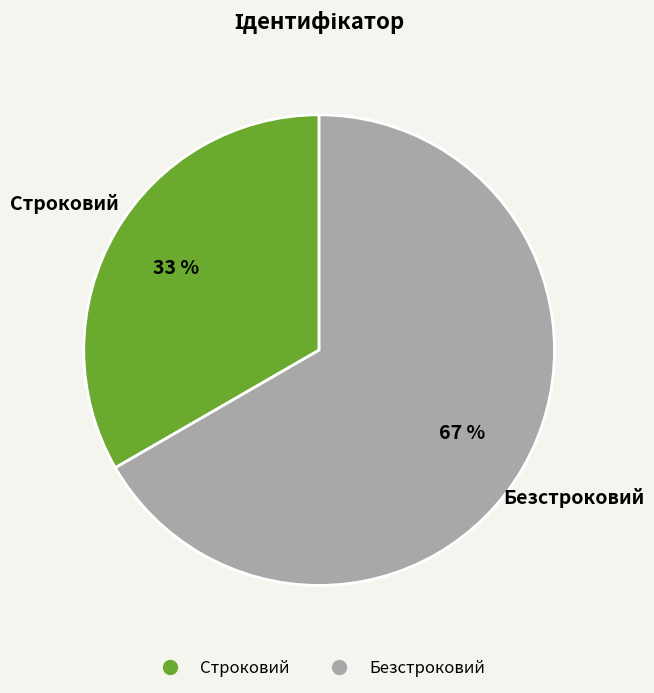

How many slices are in this pie chart?

2